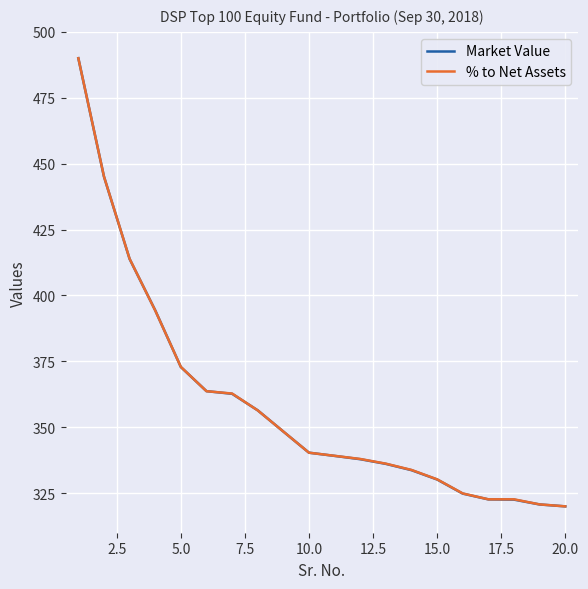

What is the maximum value shown in the chart?

490.0